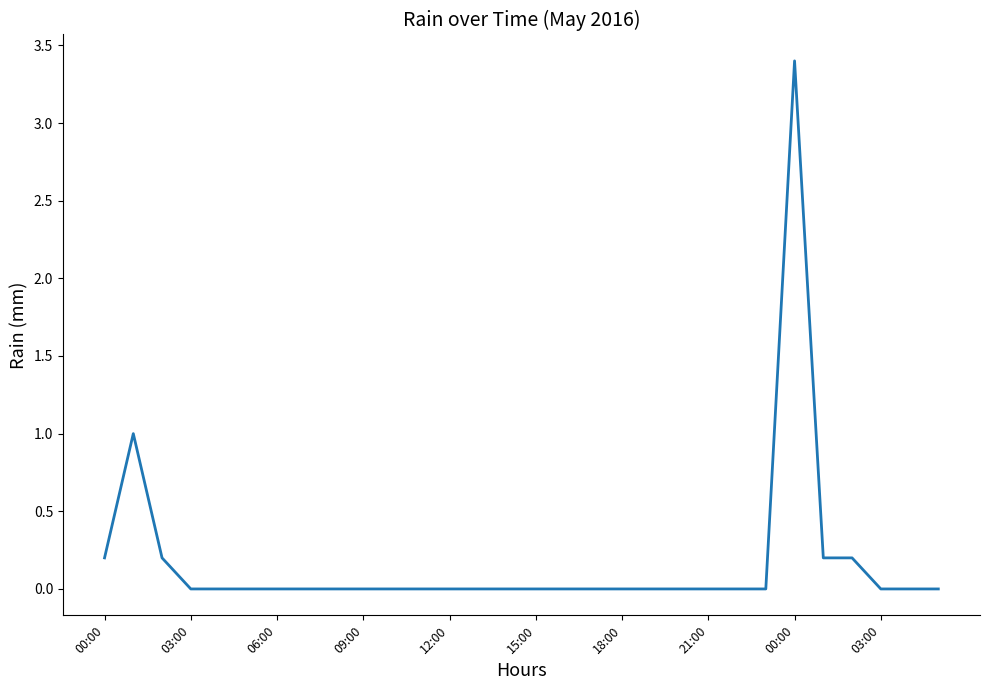

What is the difference between the maximum and minimum values?

3.4